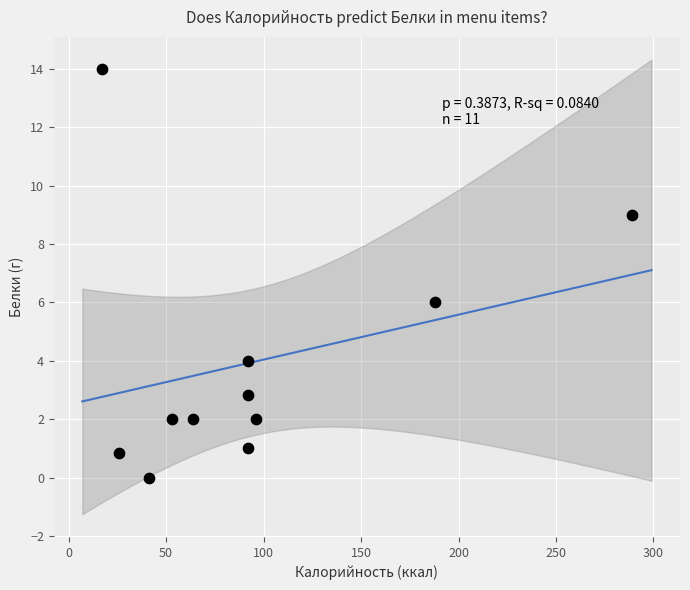

What is the range of Y values (max minus min)?

14.0